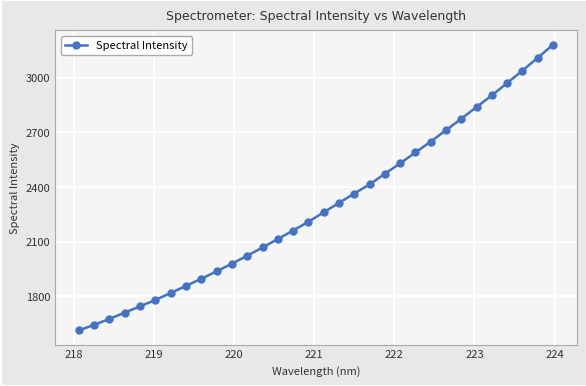

What is the difference between the maximum and minimum values?

1569.4